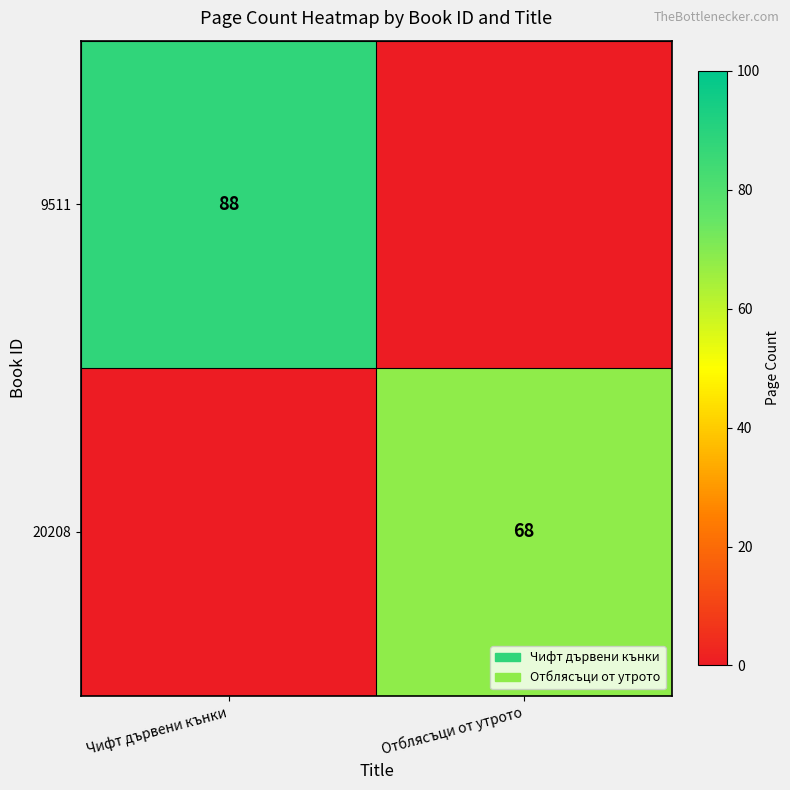

Is it true that 20208 equals 68 at Отблясъци от утрото?

True